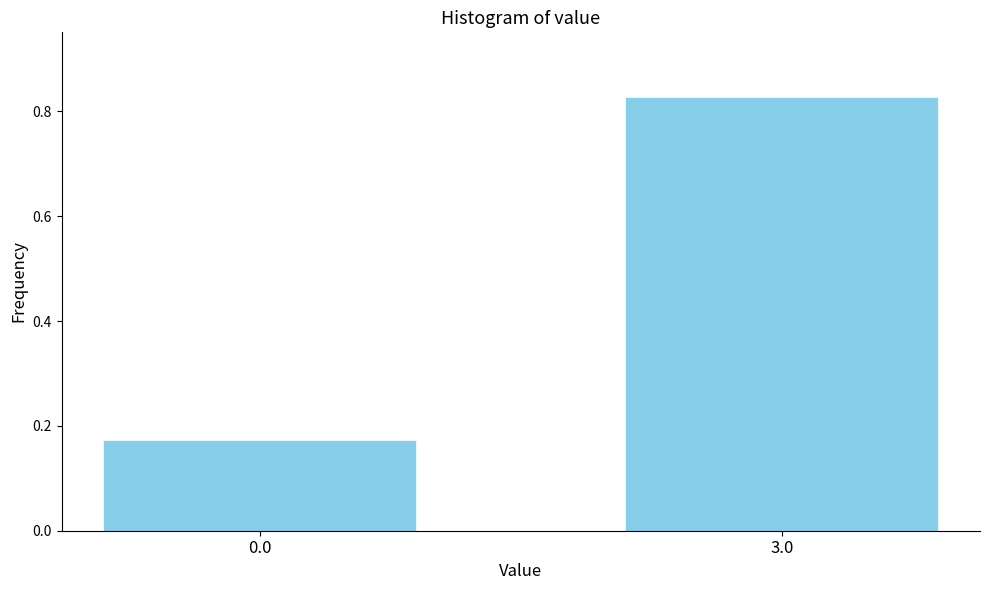

Is it true that the value at 3.0 is 1.1?

False